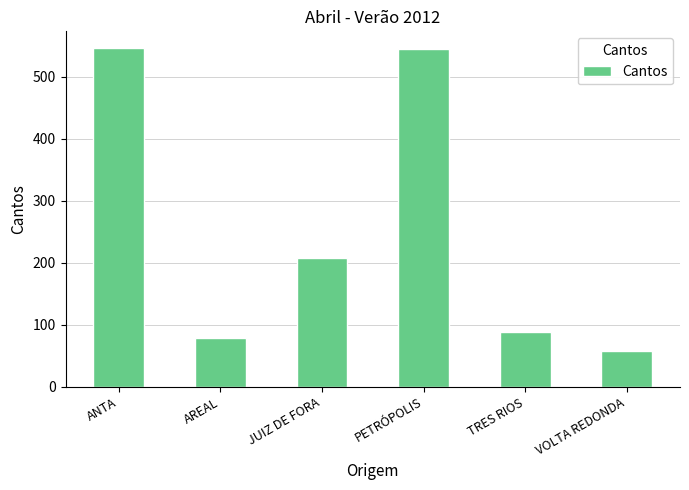

What is the difference between the maximum and second lowest values?

468